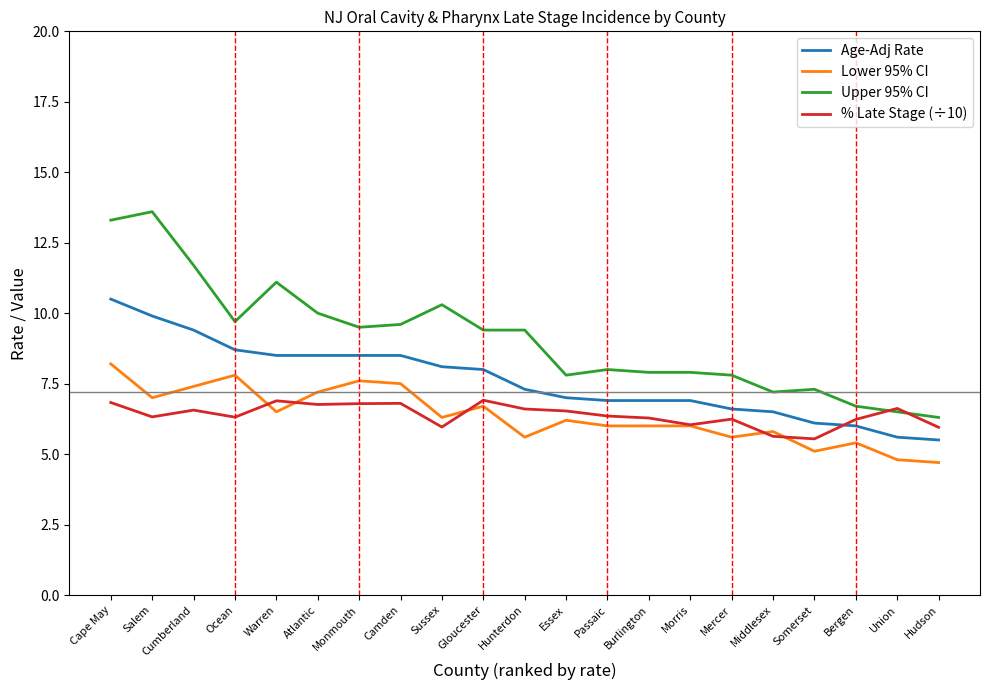

True or false: Upper 95% CI and Lower 95% CI cross at least once.

False